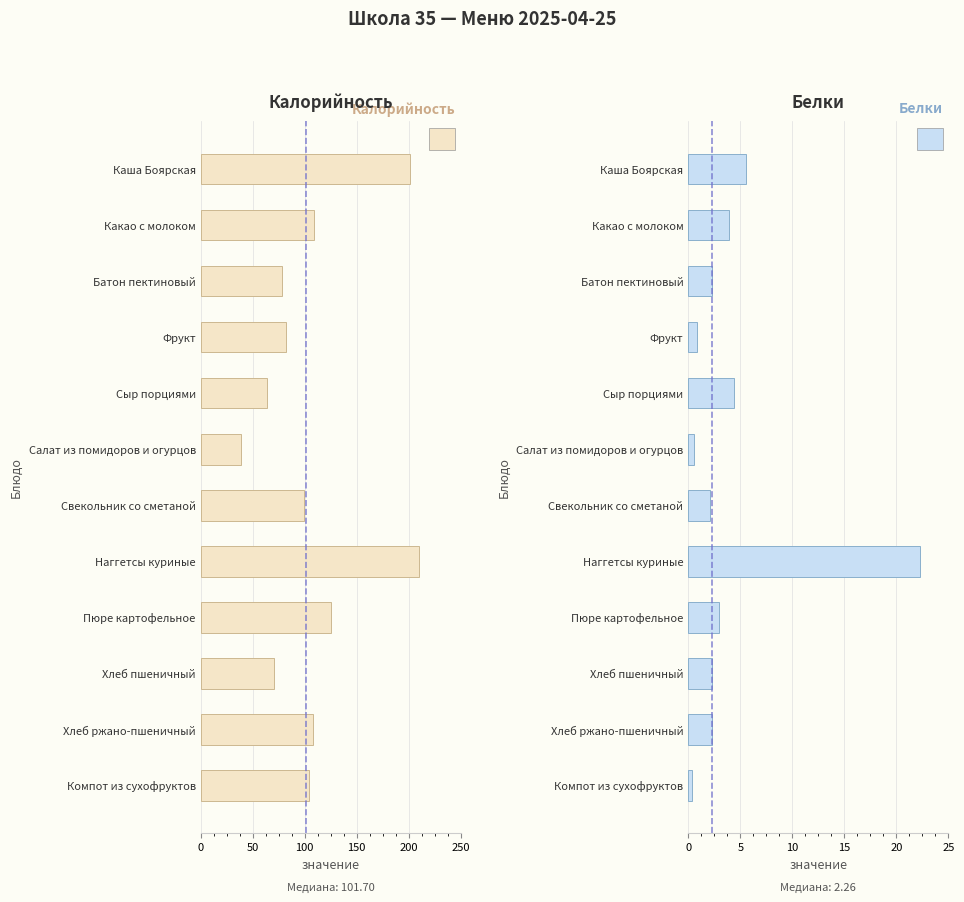

What are all the series names shown in the legend?

Калорийность, Белки